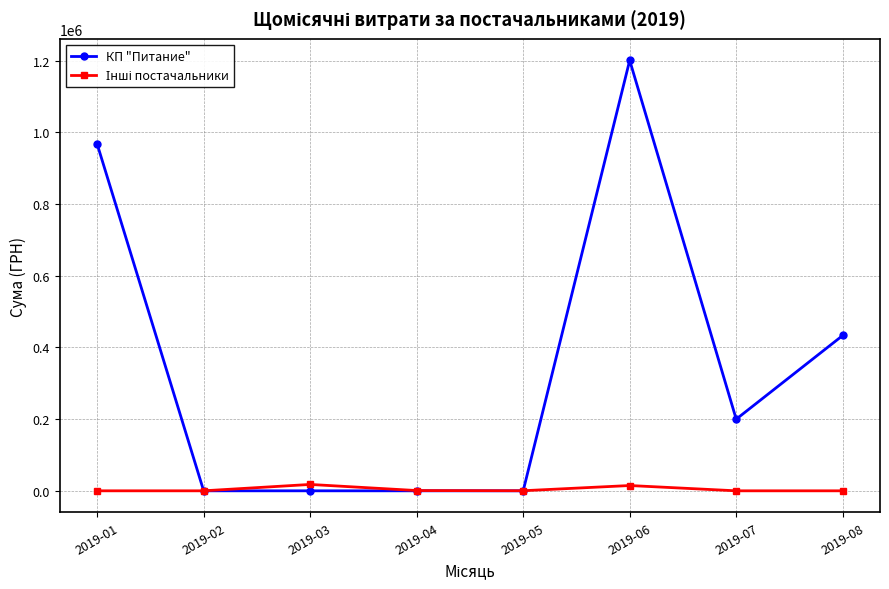

Which series has the widest spread of values?

КП "Питание"